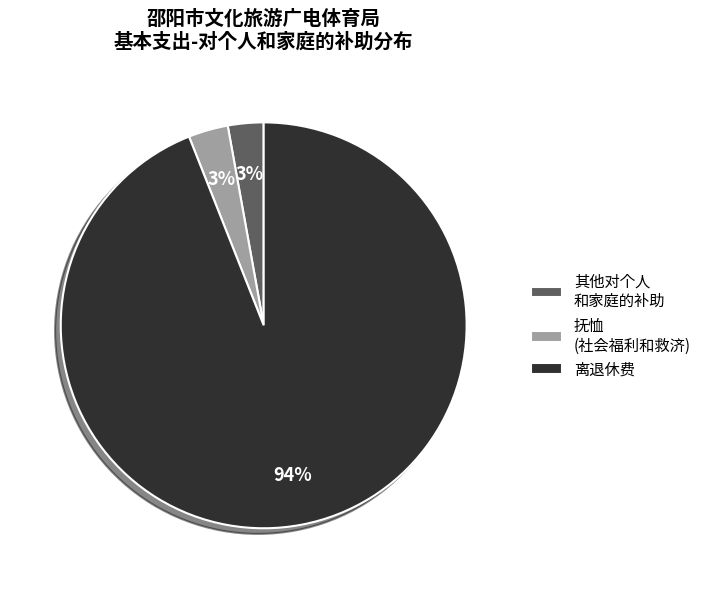

What percentage is the 其他对个人 和家庭的补助 slice, to the nearest percent?

3%